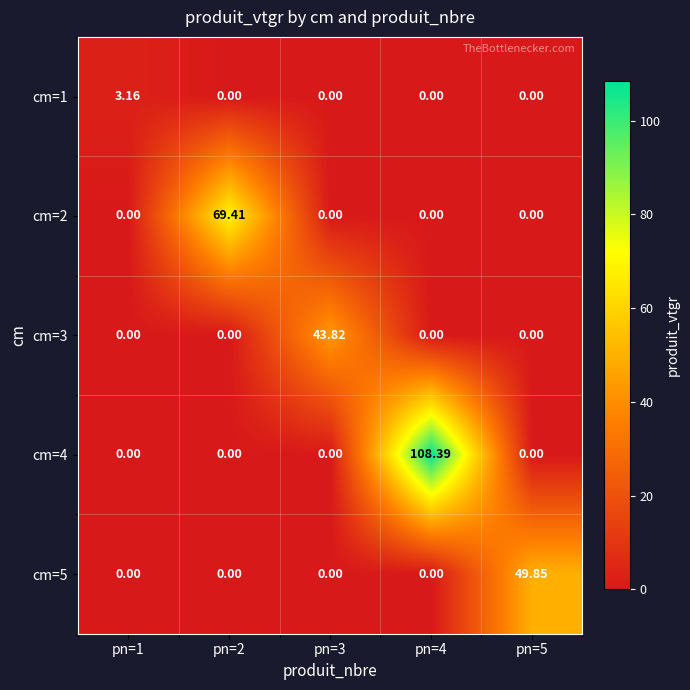

What is the difference between the highest and lowest values at pn=4?

108.4